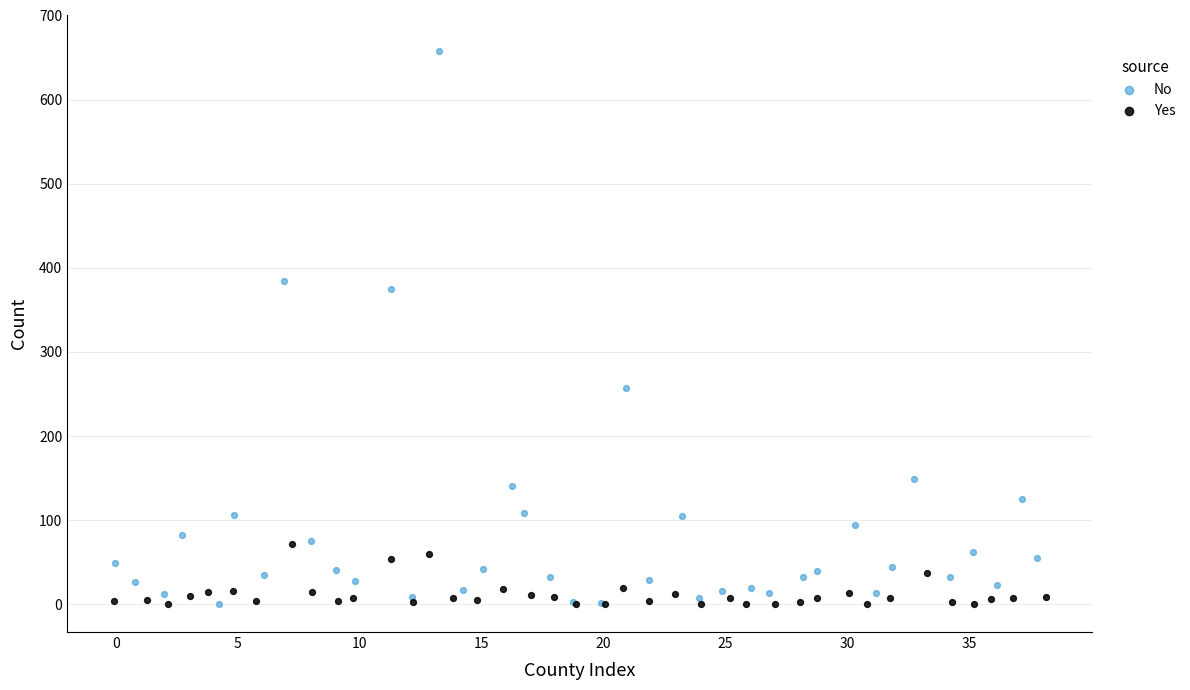

Which series contains the highest Y value?

No